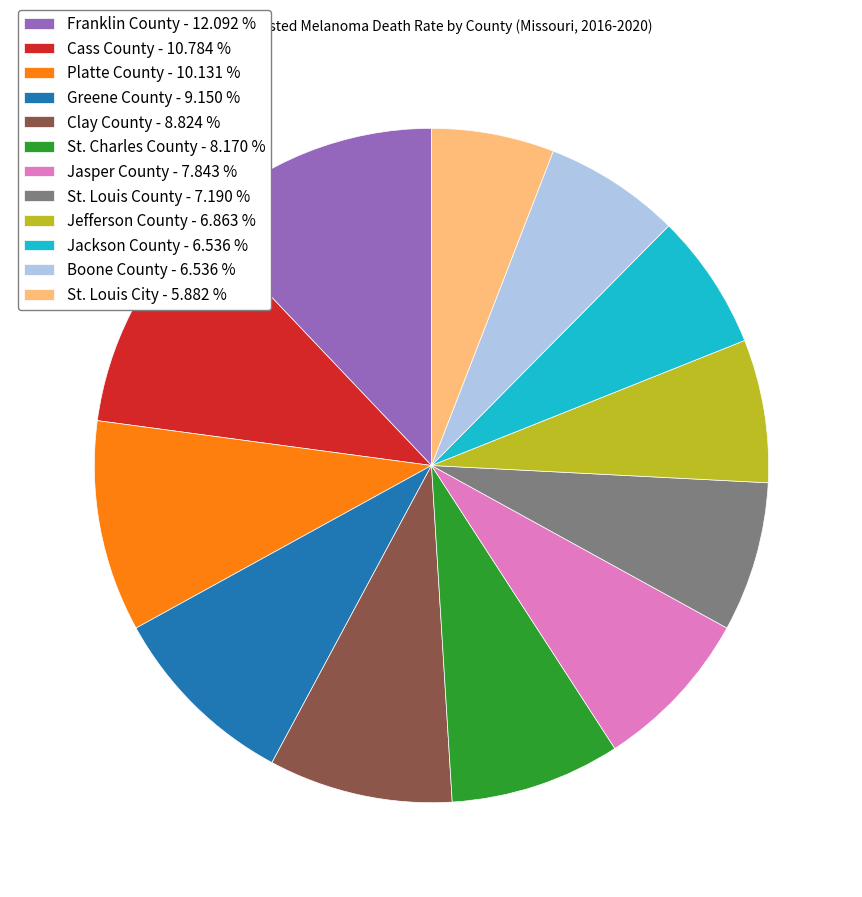

The Platte County slice represents 2% of the pie. True or false?

False